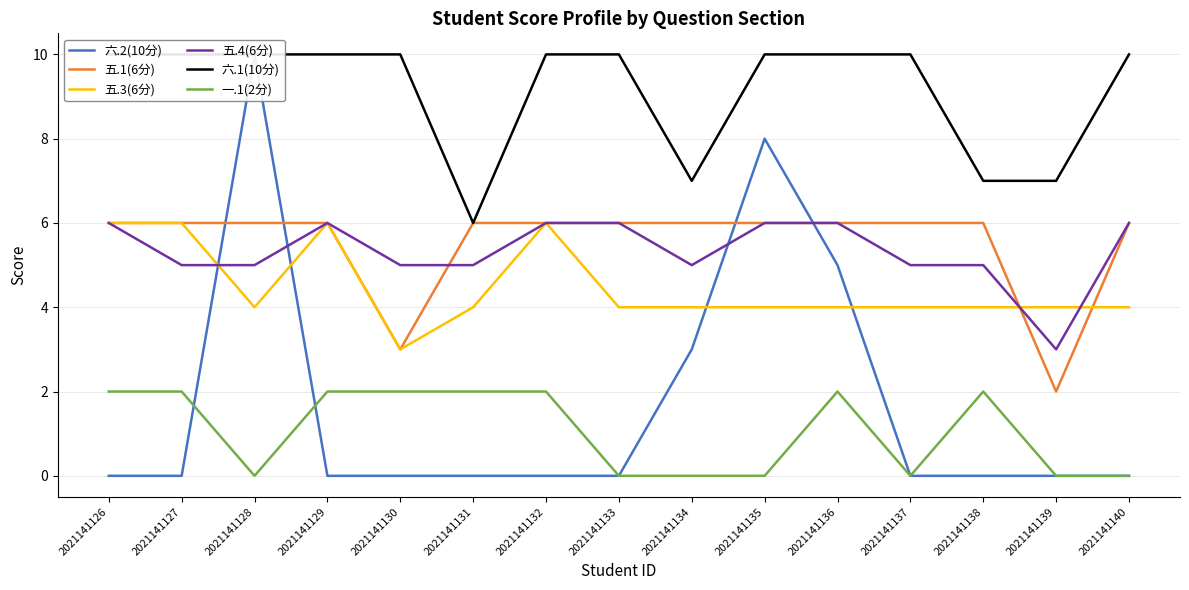

Is it true that 六.2(10分) equals 0 at 2021141130?

True